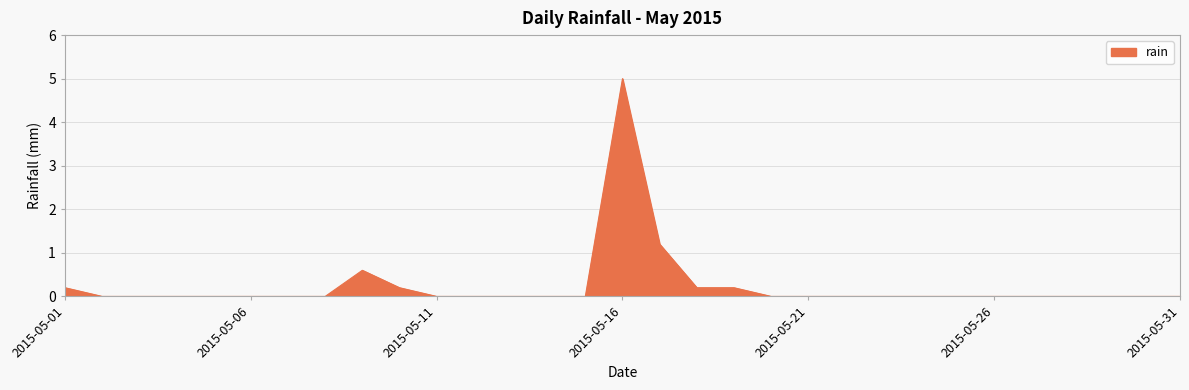

What is the maximum value shown in the chart?

5.0